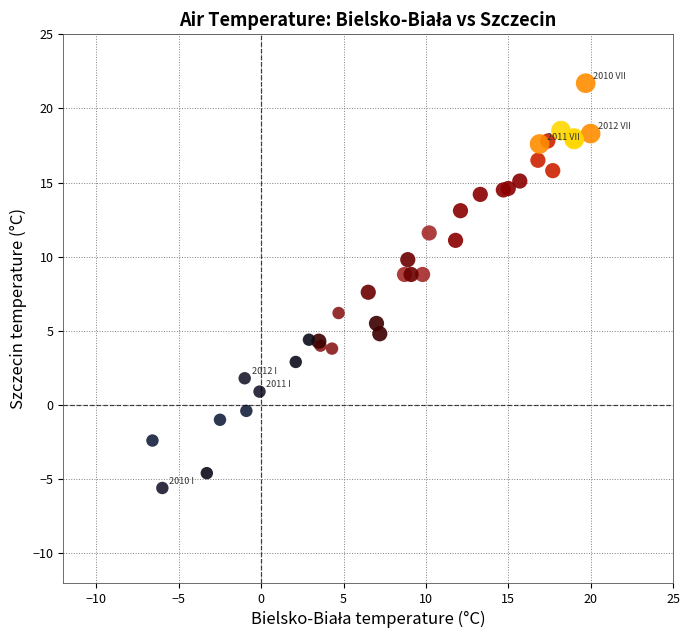

What Y value in the scatter plot is closest to 8?

7.6